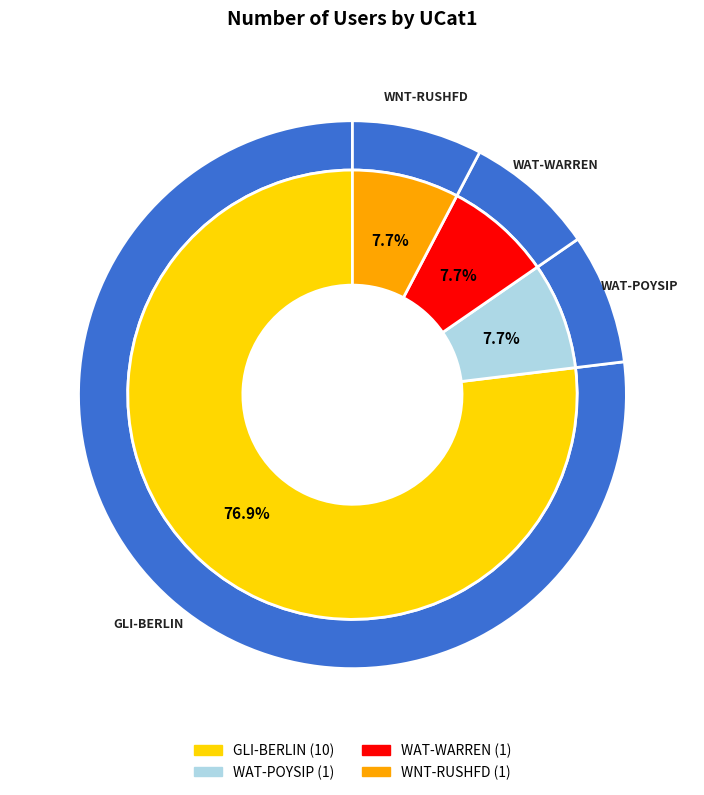

To the nearest percent, what is the combined percentage of WAT-WARREN and WNT-RUSHFD?

15%